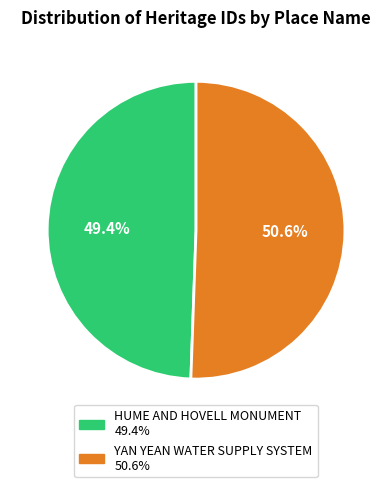

Which category accounts for the majority?

YAN YEAN WATER SUPPLY SYSTEM